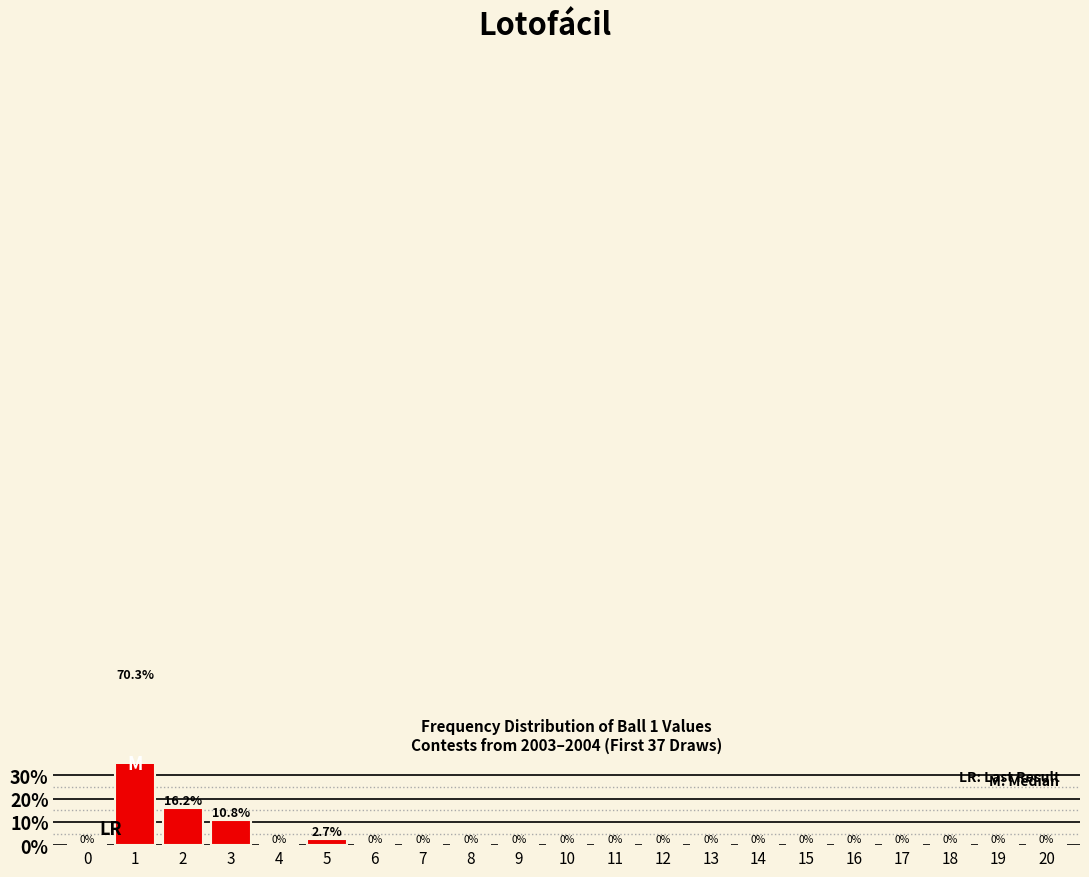

Rank the categories by value from lowest to highest.

0, 4, 6, 7, 8, 9, 10, 11, 12, 13, 14, 15, 16, 17, 18, 19, 20, 5, 3, 2, 1